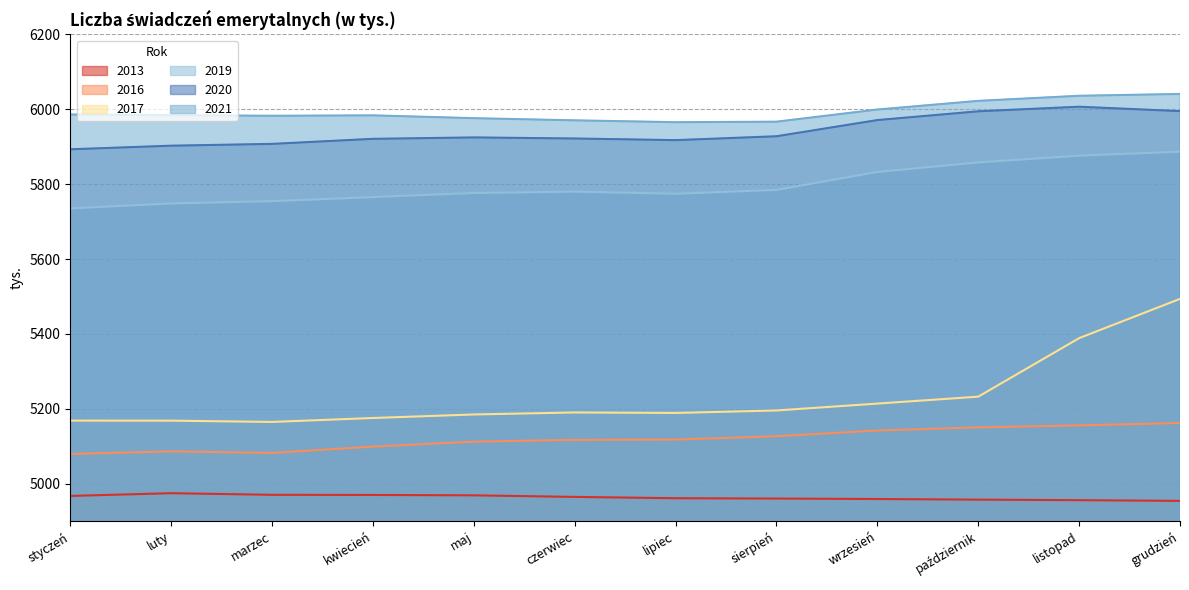

At which category does 2016 reach its first local valley?

marzec